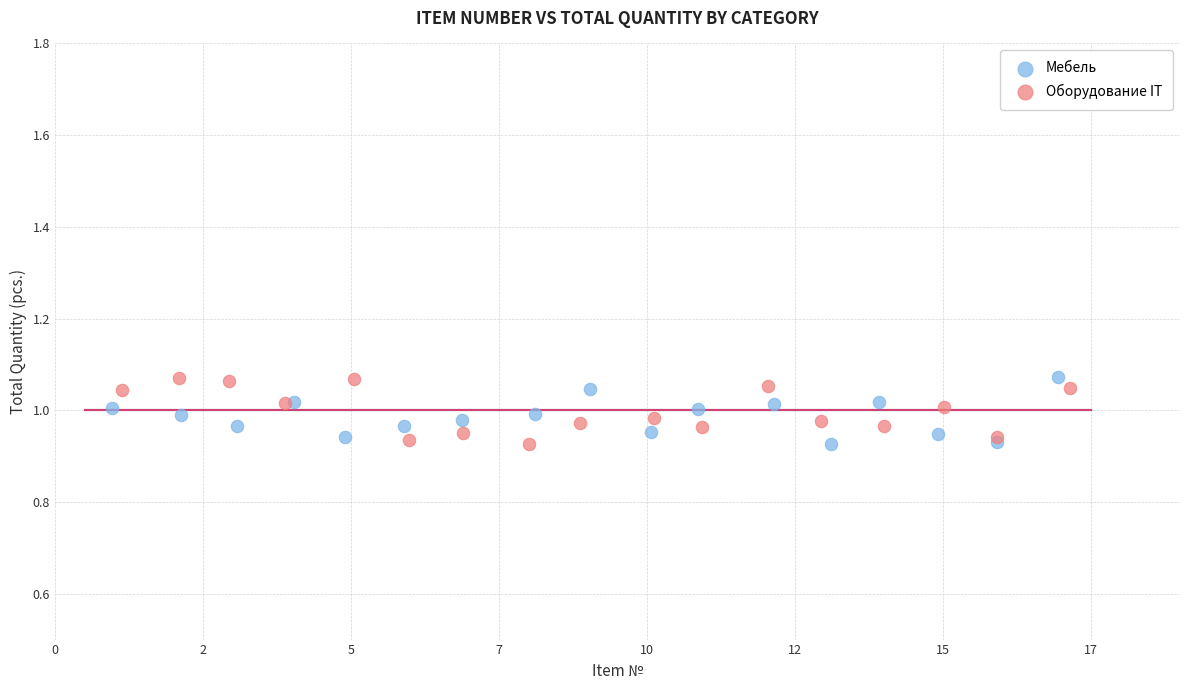

What are all the series names shown in the legend?

Мебель, Оборудование IT